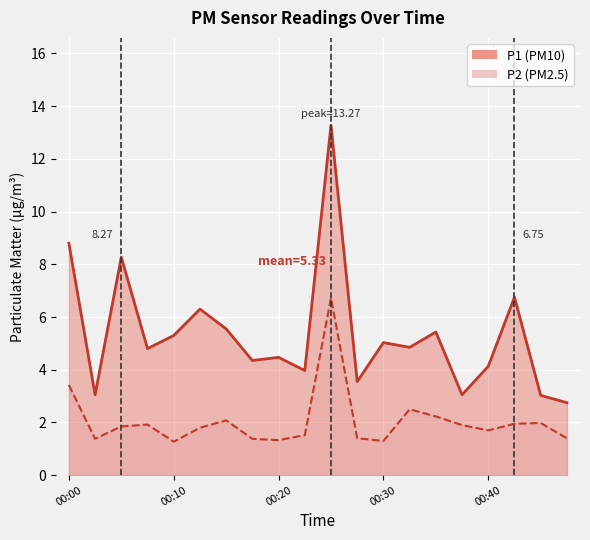

Does the chart display data point markers on the line(s)?

No